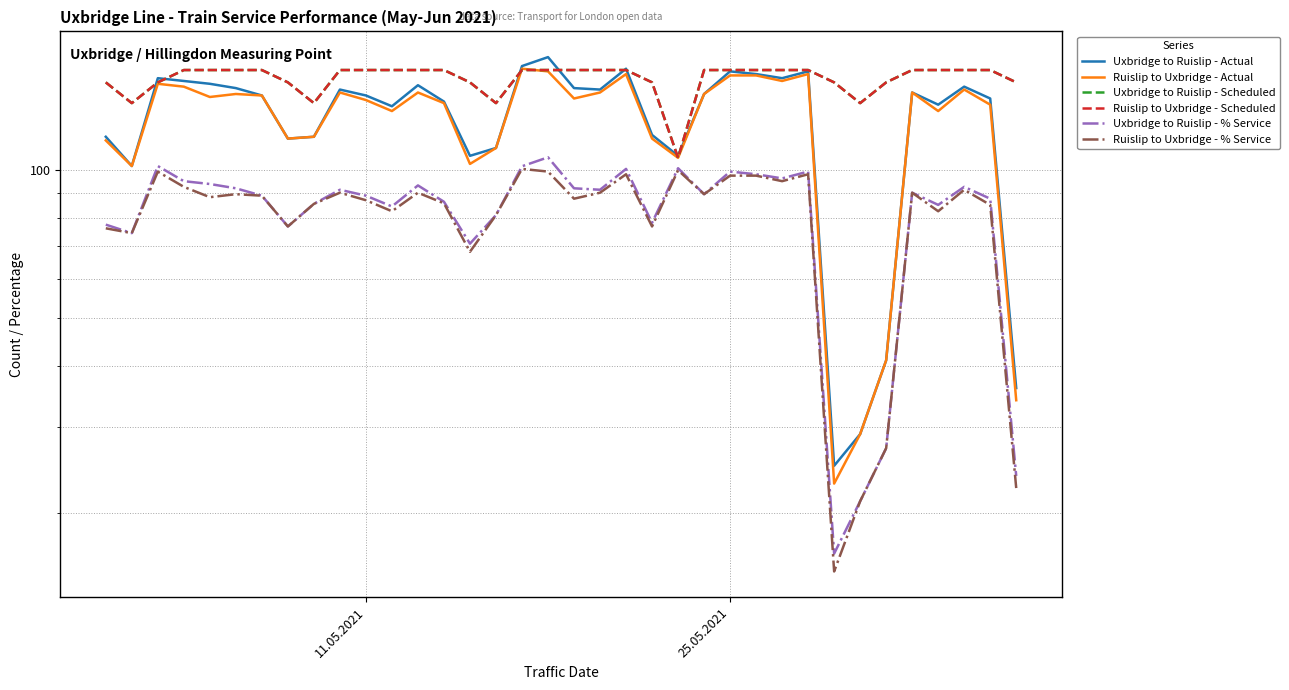

What is the value of the Ruislip to Uxbridge - Actual point at the 32nd from the left?

144.0